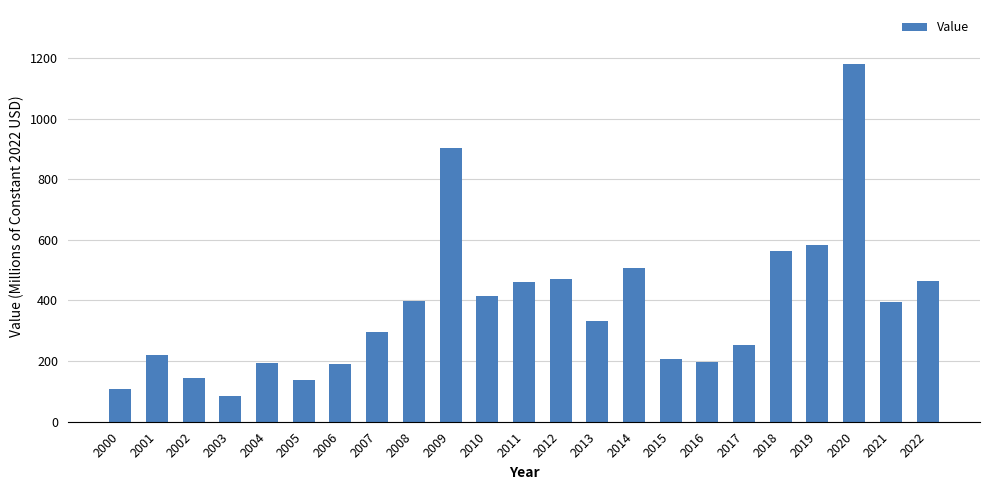

How many categories are shown in the chart?

23